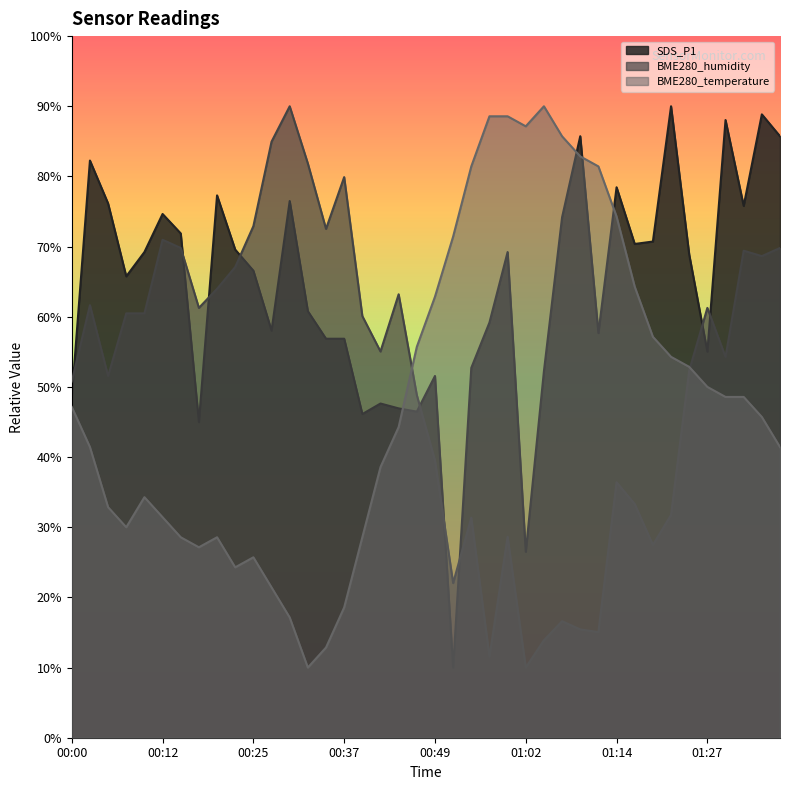

What is the difference between the highest and lowest values at 00:15?

43.3